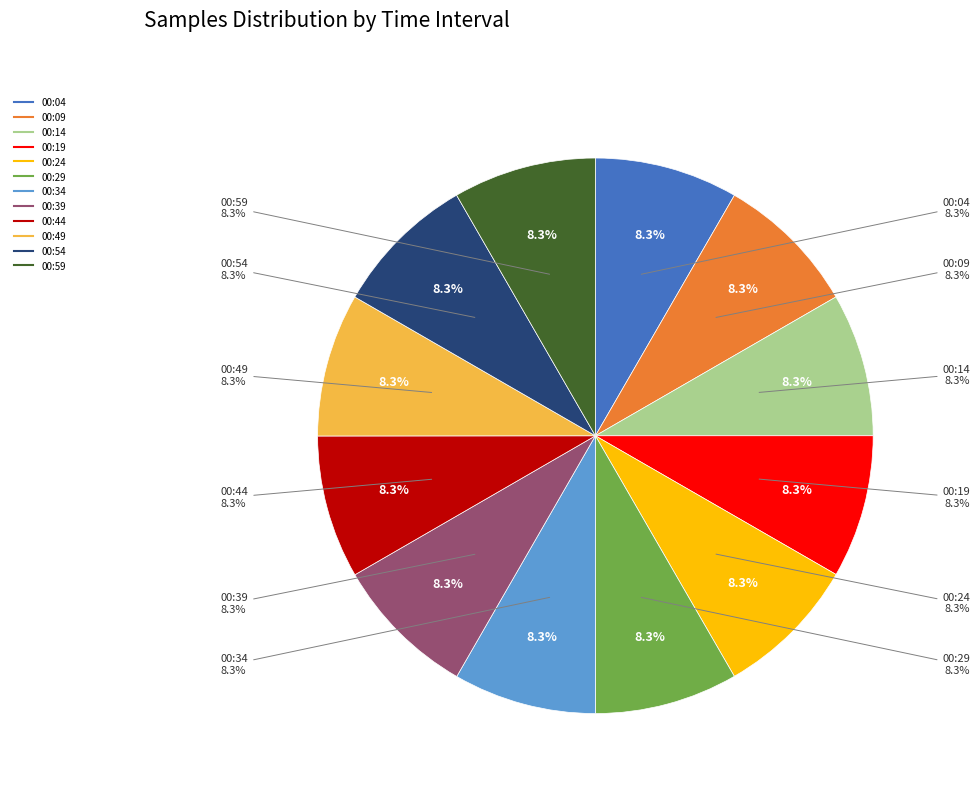

Is the sum of 00:54 and 00:49 greater than half?

No